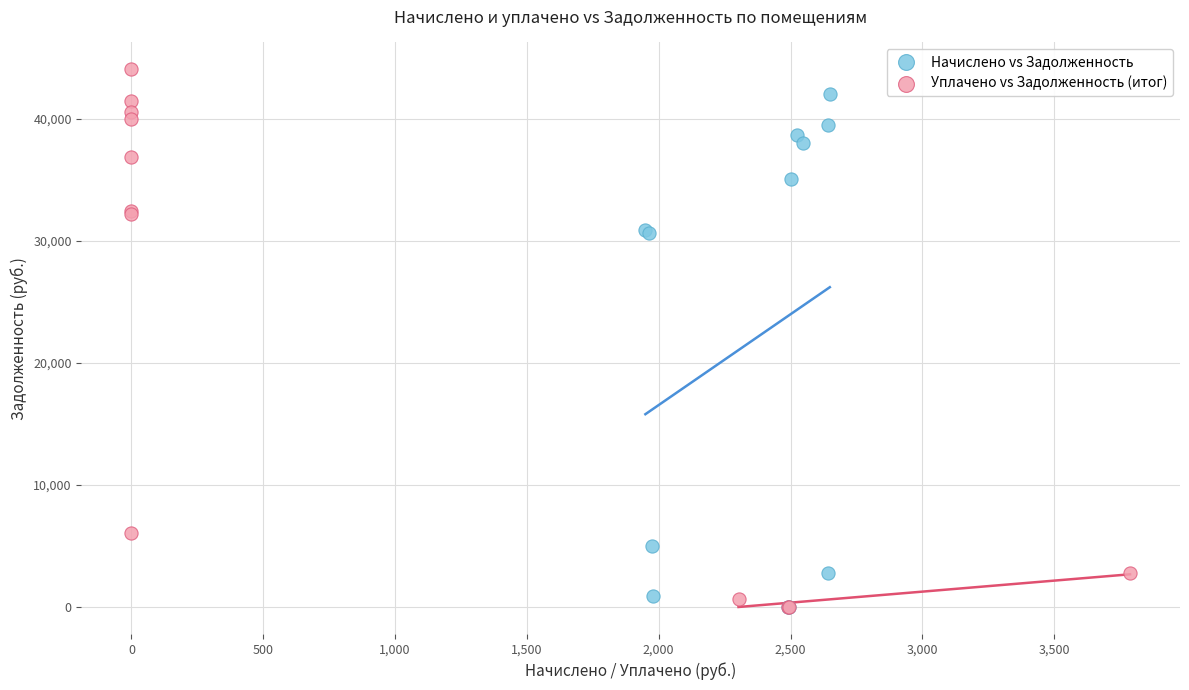

Which series has the largest Y range (max minus min)?

Уплачено vs Задолженность (итог)